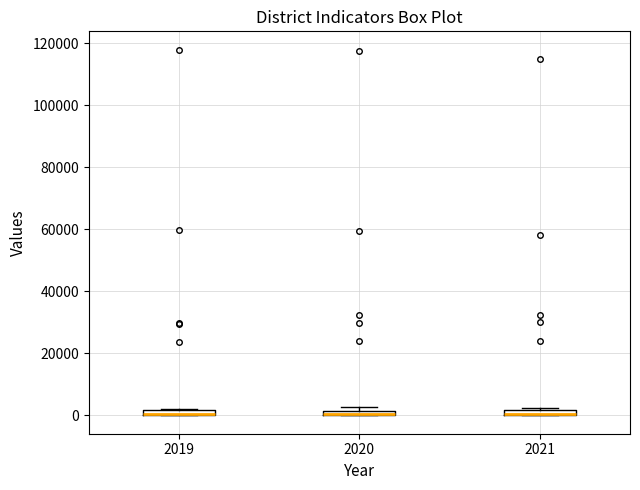

Where is the lower edge of the box at x = 2019 on the y-axis? The values are not printed on the chart, so give them approximately, as read against the axis.

0